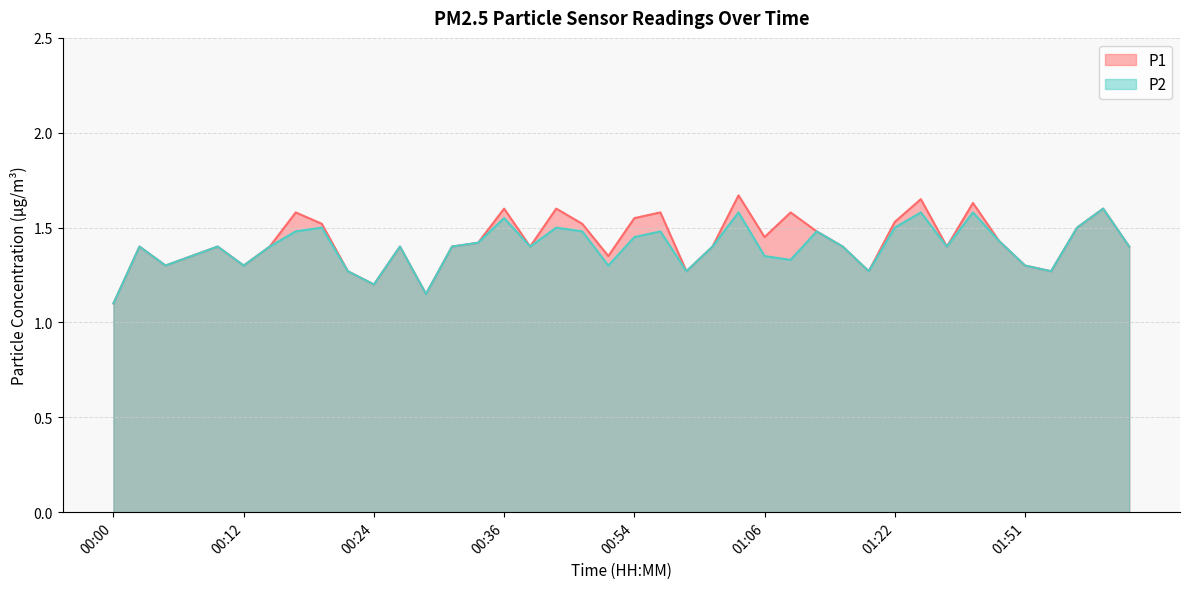

What is the sum of all P1 values?

57.0